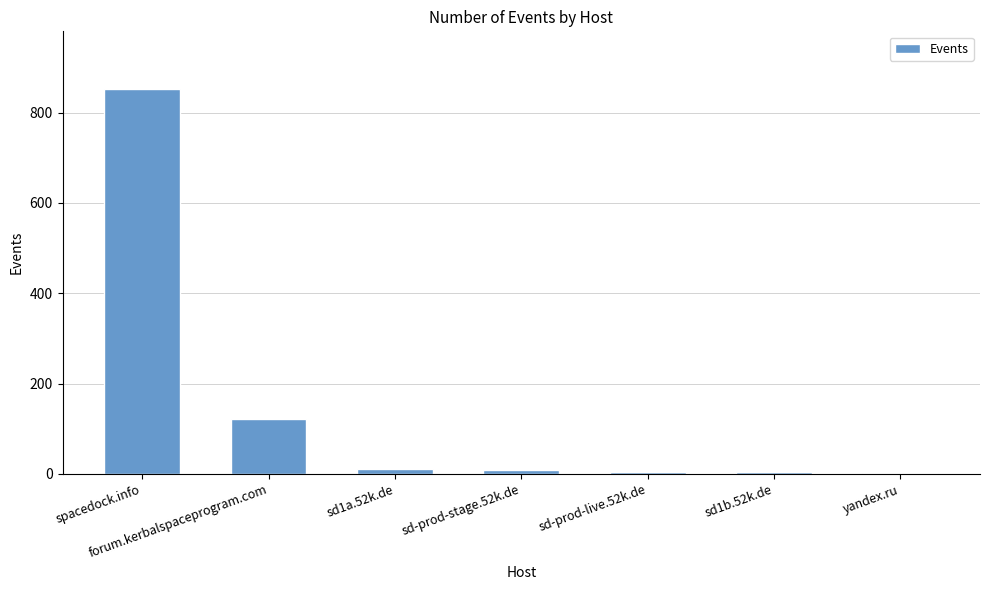

How many series are shown in this chart?

1